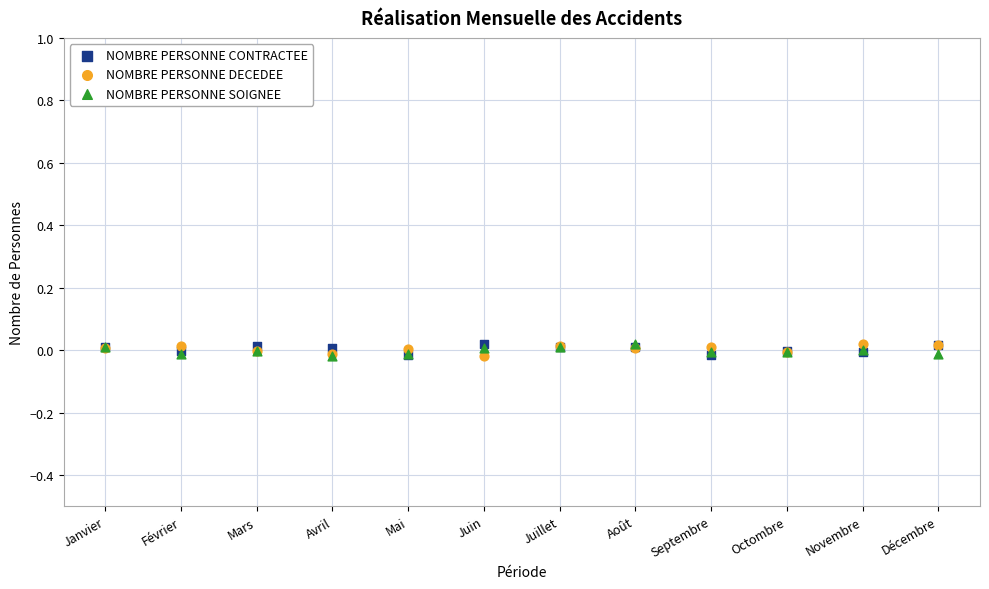

What are all the series names shown in the legend?

NOMBRE PERSONNE CONTRACTEE, NOMBRE PERSONNE DECEDEE, NOMBRE PERSONNE SOIGNEE